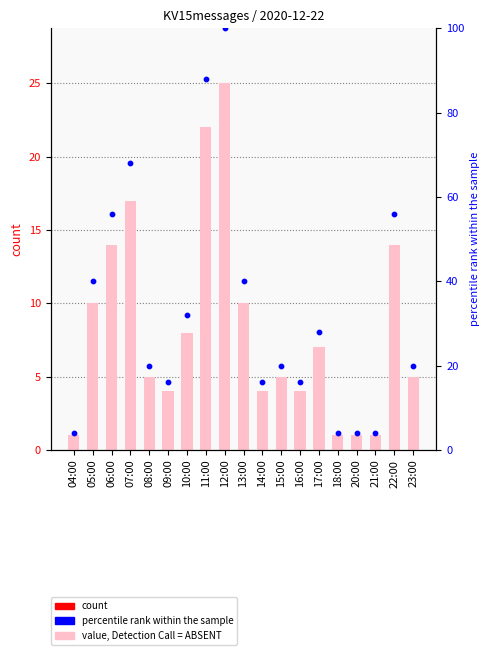

At how many categories does at least one series exceed 7?

15